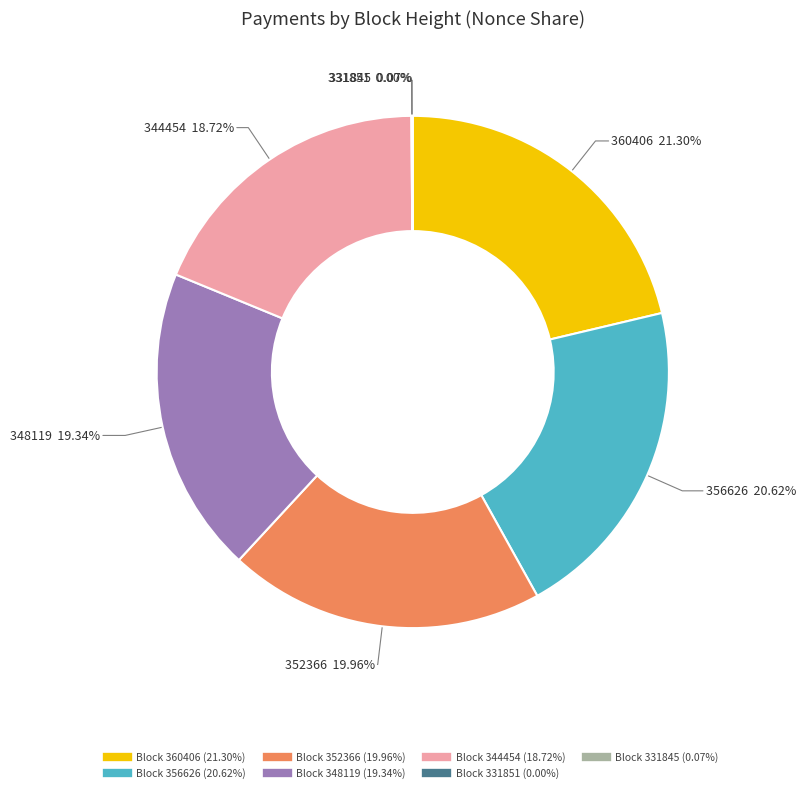

Does any single category account for the majority?

No